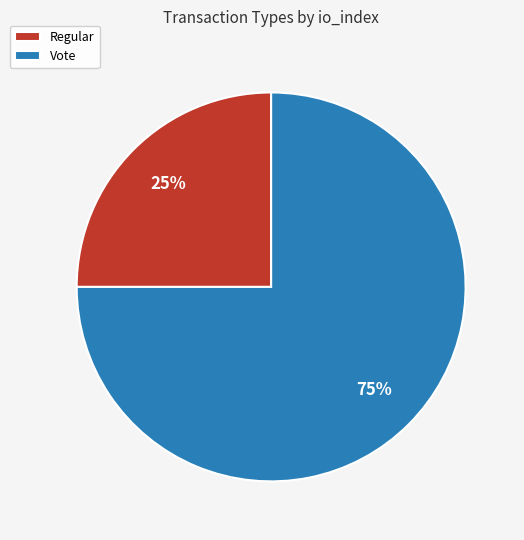

Is it true that Vote is 81% of the pie?

False